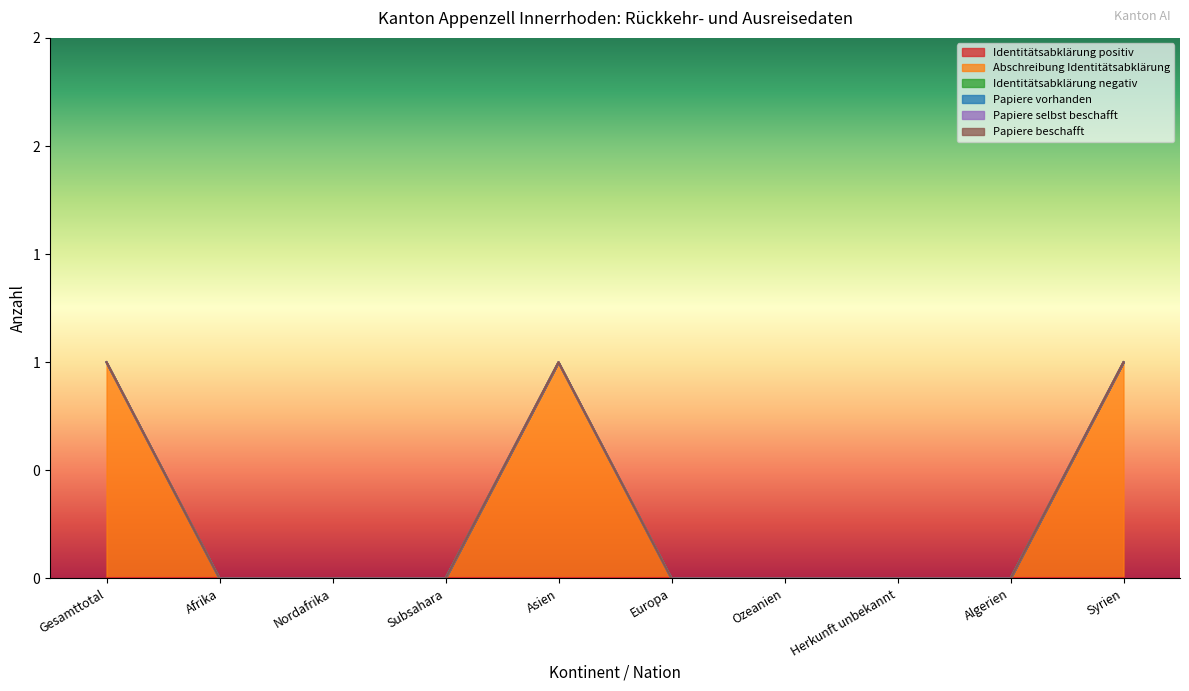

What are all the series names shown in the legend?

Identitätsabklärung positiv, Abschreibung Identitätsabklärung, Identitätsabklärung negativ, Papiere vorhanden, Papiere selbst beschafft, Papiere beschafft